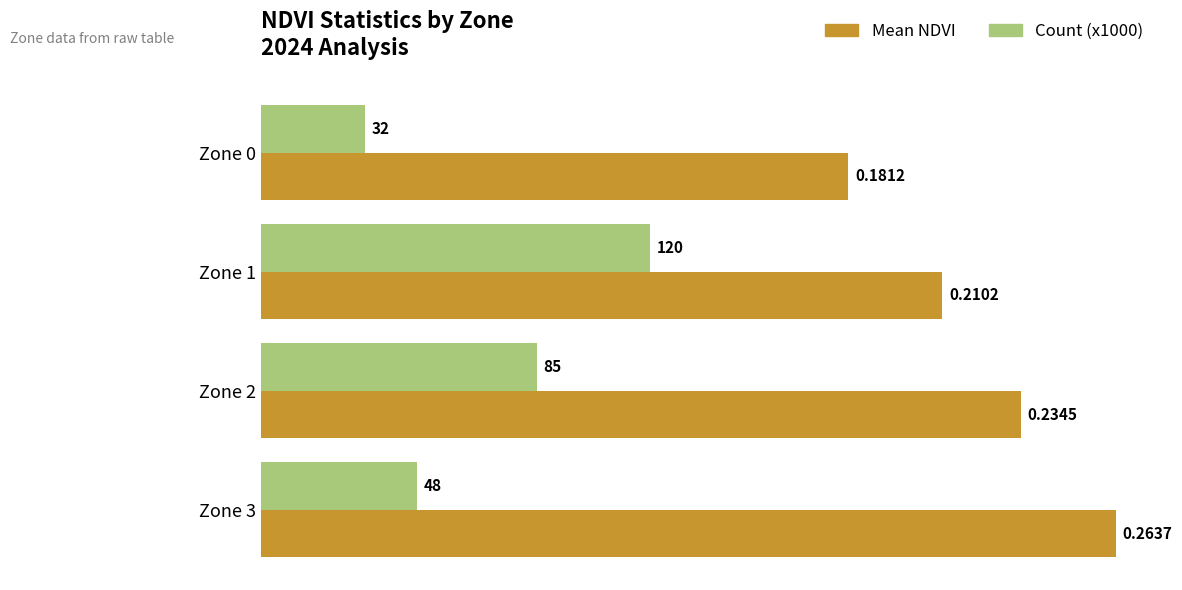

Rank the series by their maximum value, from highest to lowest.

Mean NDVI, Count (x1000)